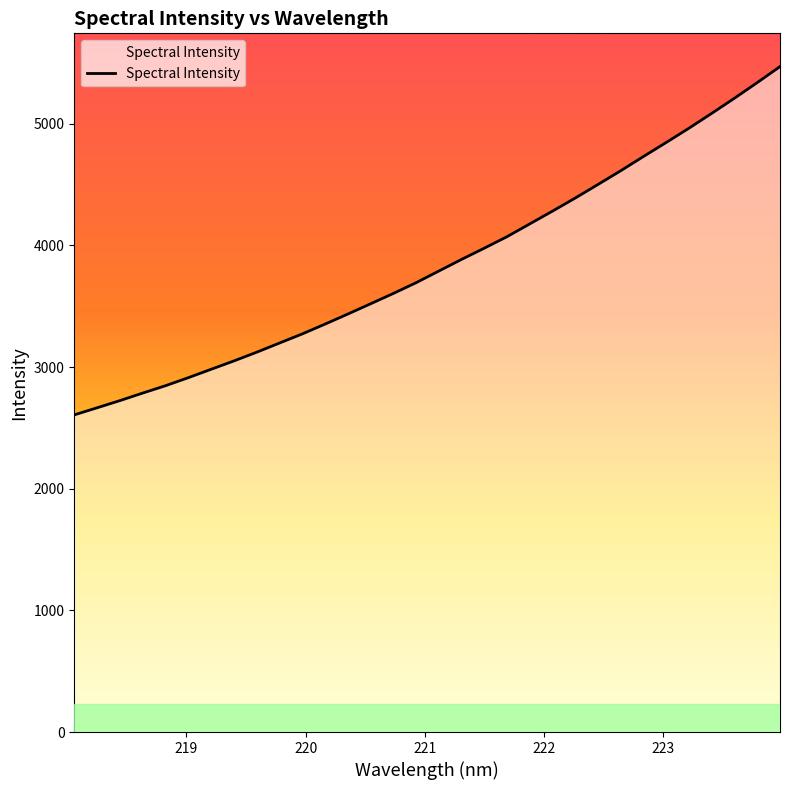

What is the greatest value displayed?

5469.2